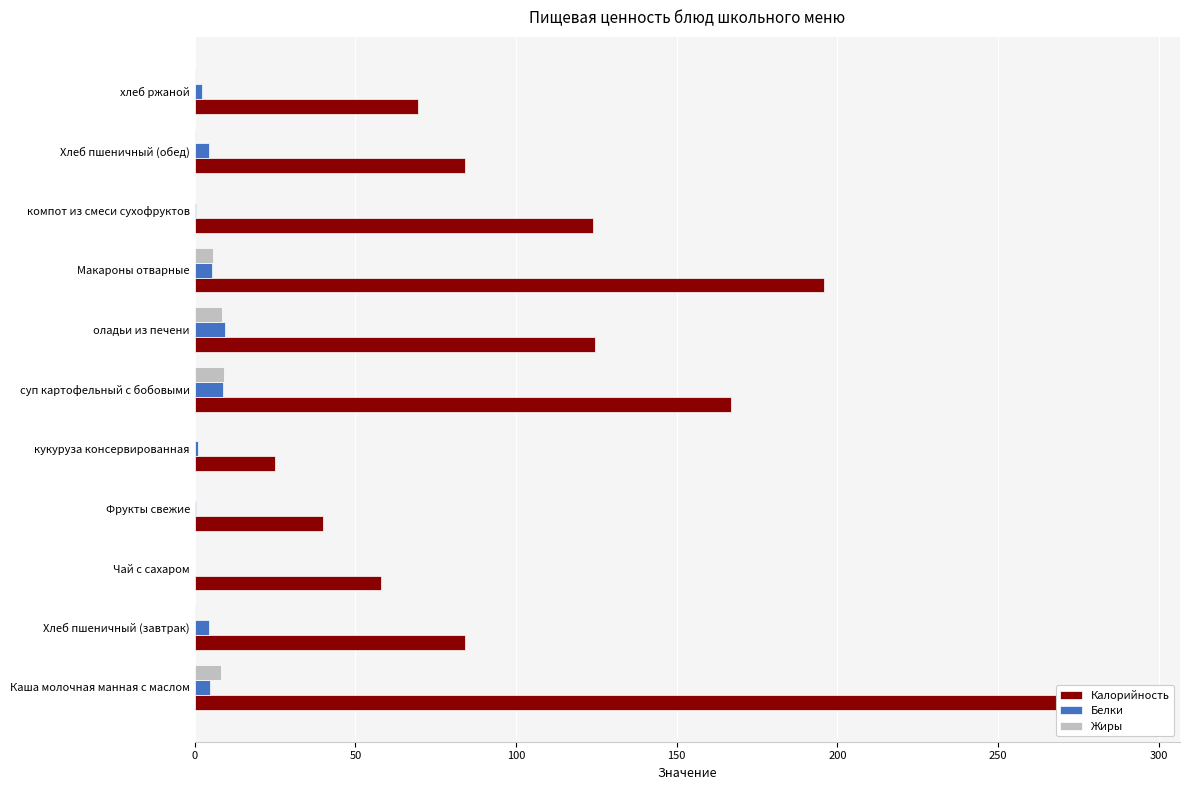

Which series has the largest range (max minus min)?

Калорийность